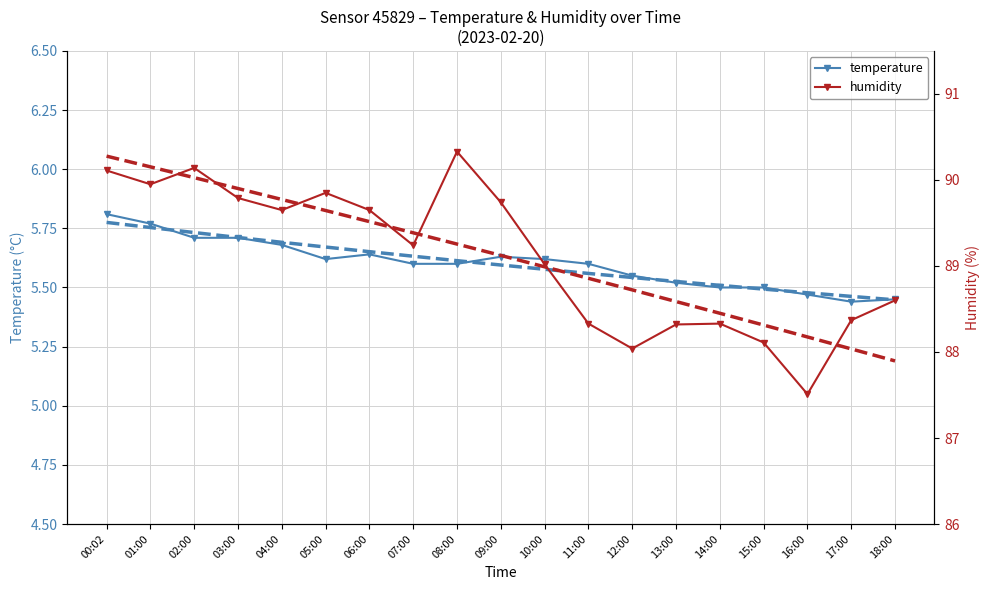

Is it true that humidity trend equals 89.9 at 03:00?

True